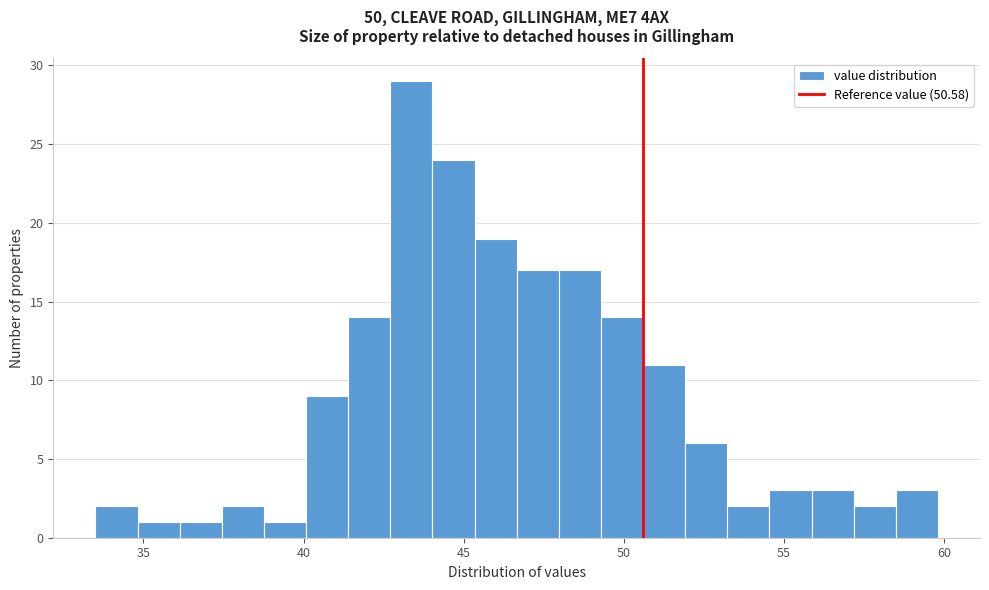

Around what value on the x-axis is the tallest bar? Give the approximate position of its centre, as read against the axis.

43.5